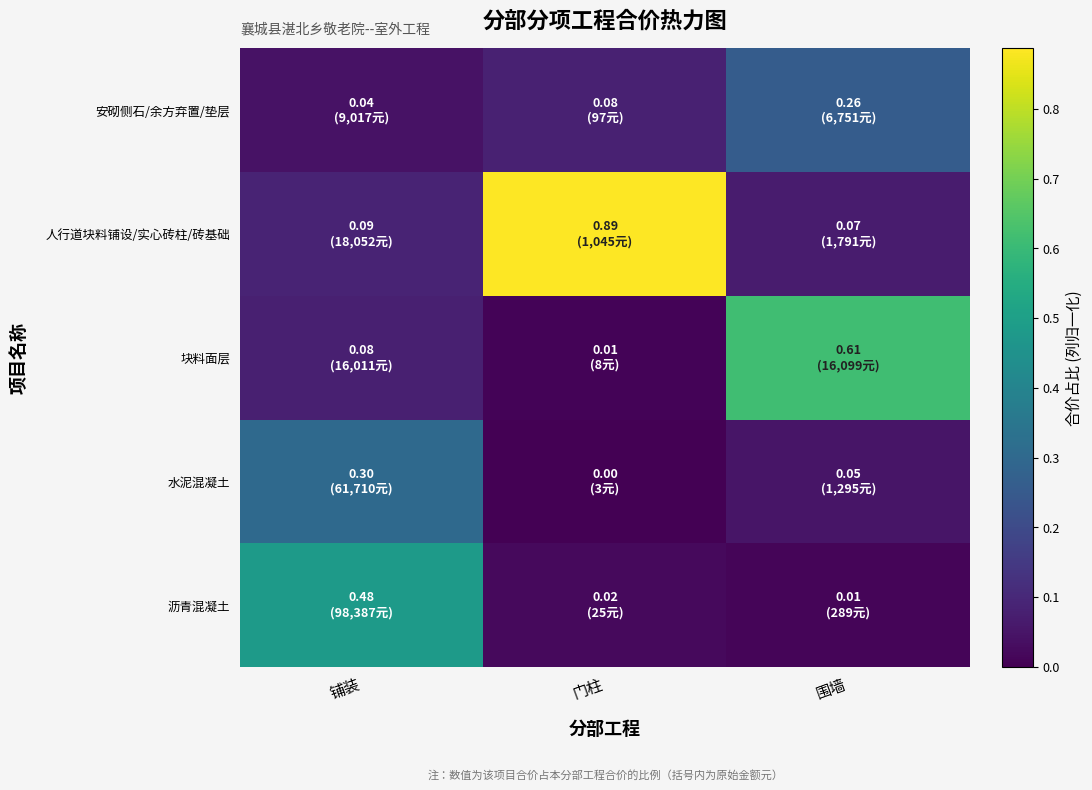

Which category has the lowest value across all series?

门柱